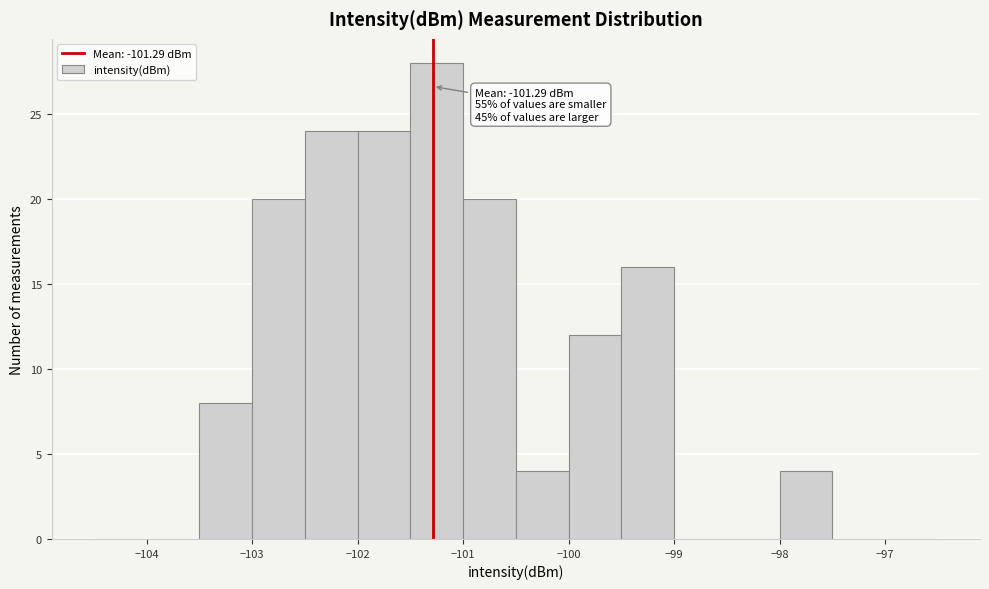

Which range on the x-axis has the tallest bar?

-101.5 to -101.0